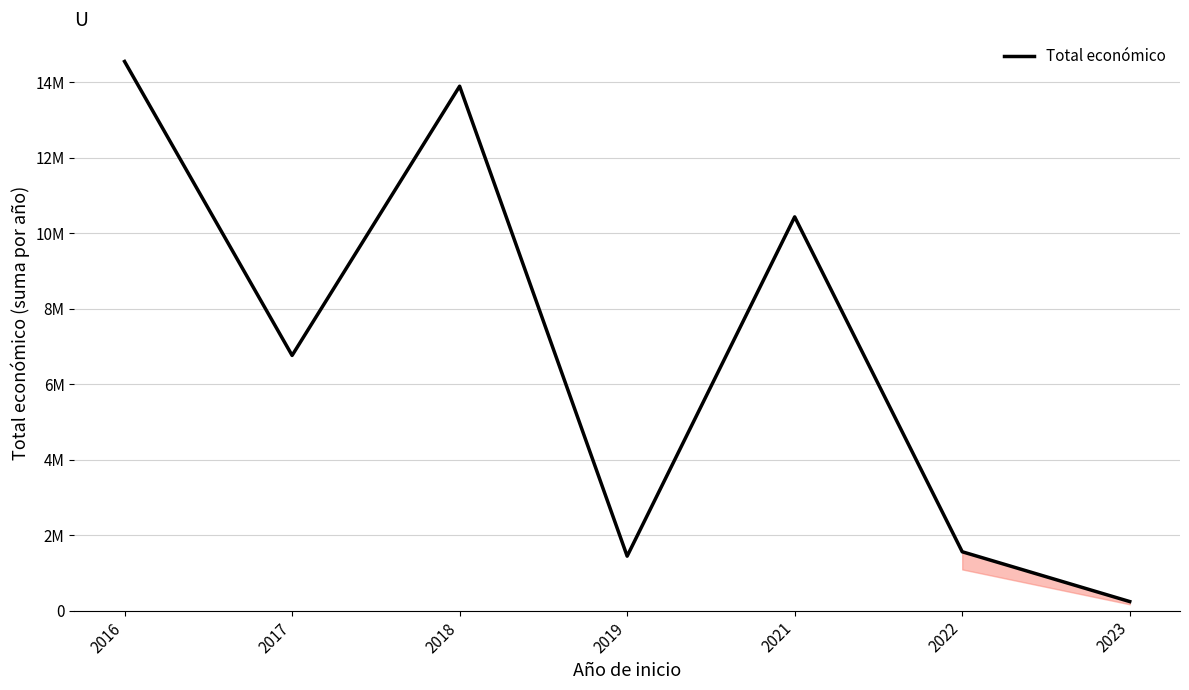

Does the chart display data point markers on the line(s)?

No